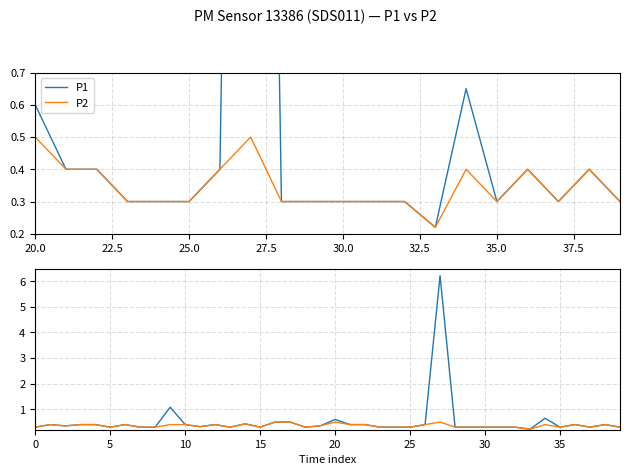

What is the difference between the second highest and second lowest values in the P2 series?

0.2